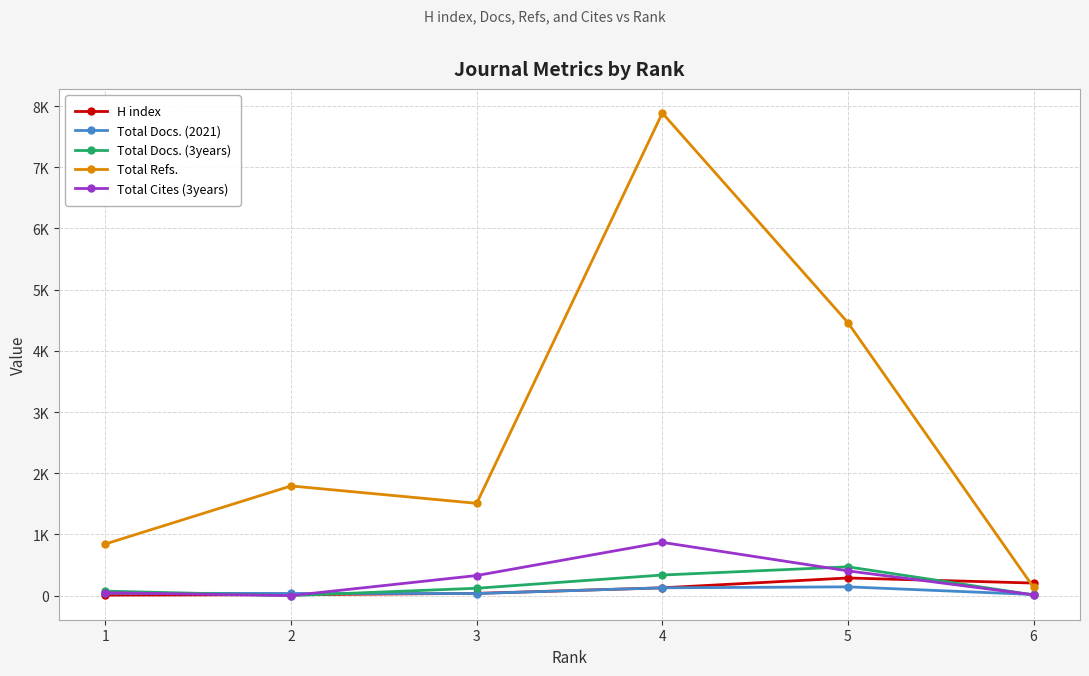

Is this an area chart (filled region under the line)?

No